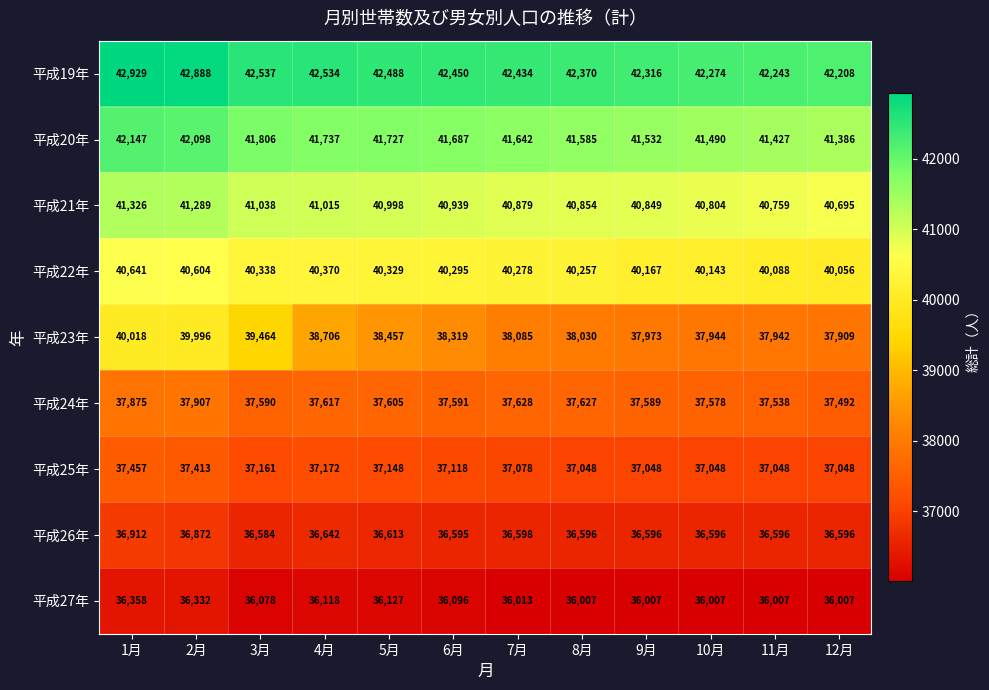

At which category is the sum across all series the highest?

1月